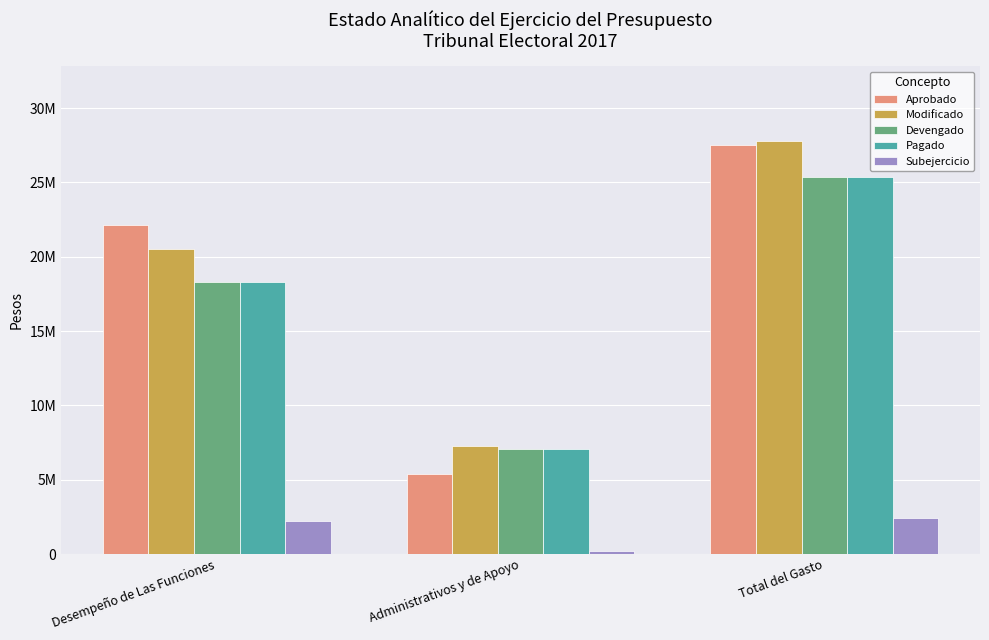

What are all the series names shown in the legend?

Aprobado, Modificado, Devengado, Pagado, Subejercicio